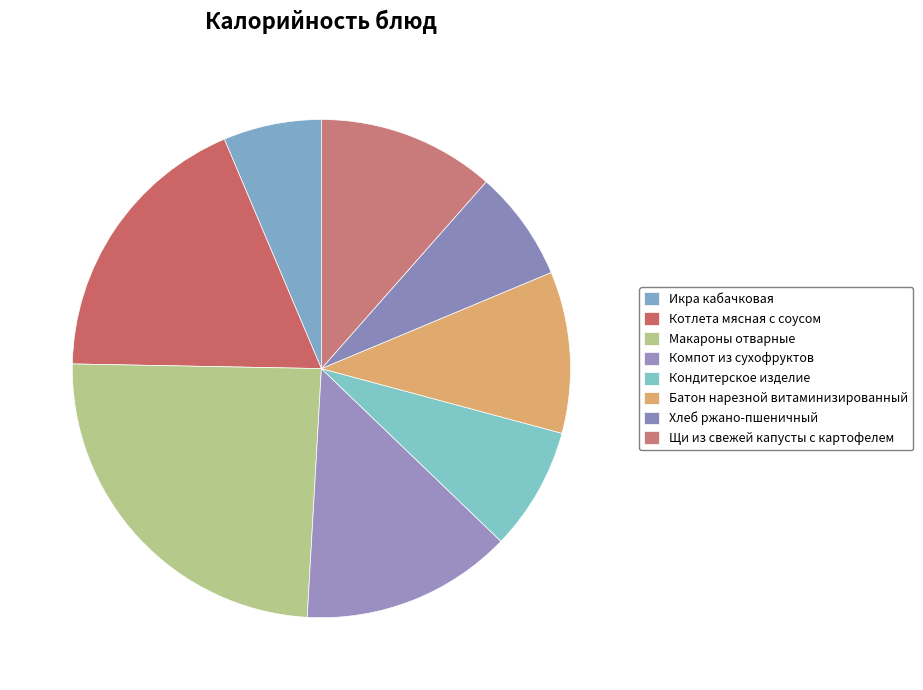

How many slices are in this pie chart?

8